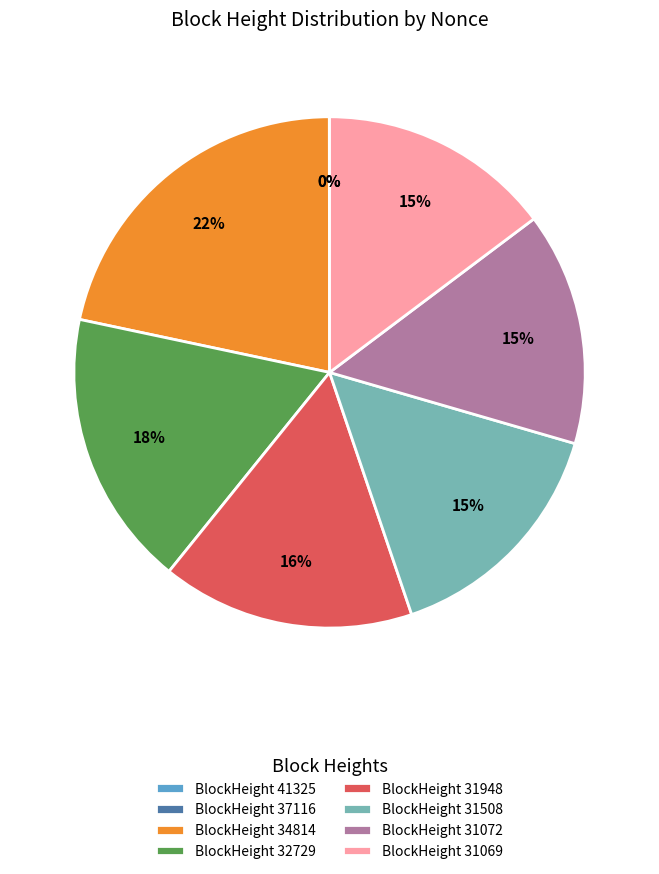

What is the largest slice in the pie chart?

BlockHeight 34814